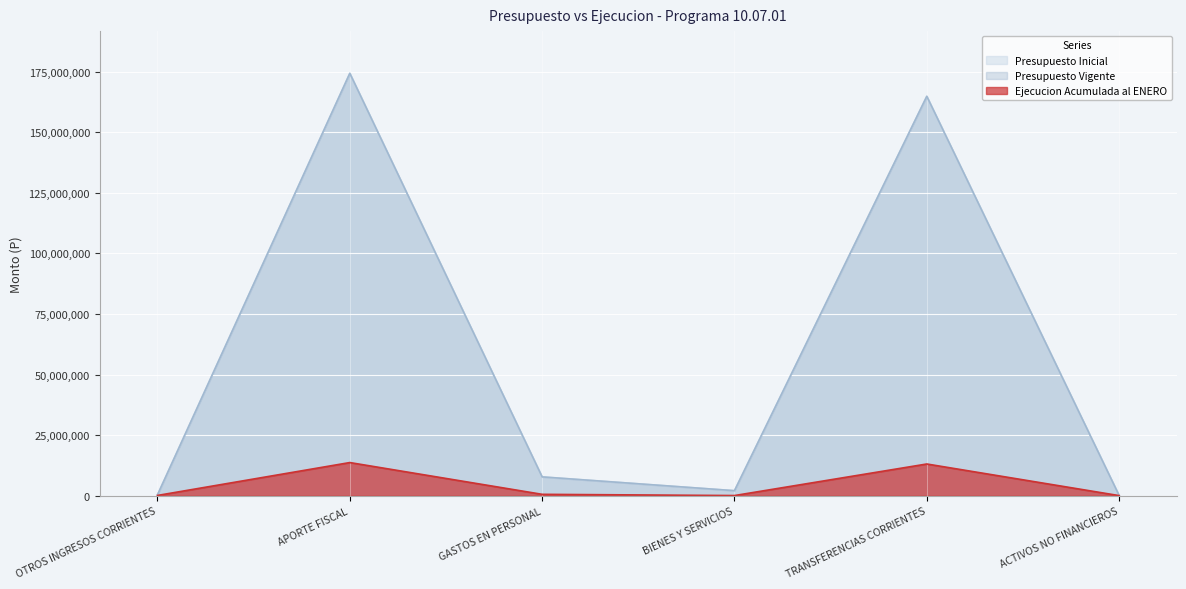

At which category does Presupuesto Inicial reach its first local valley?

BIENES Y SERVICIOS